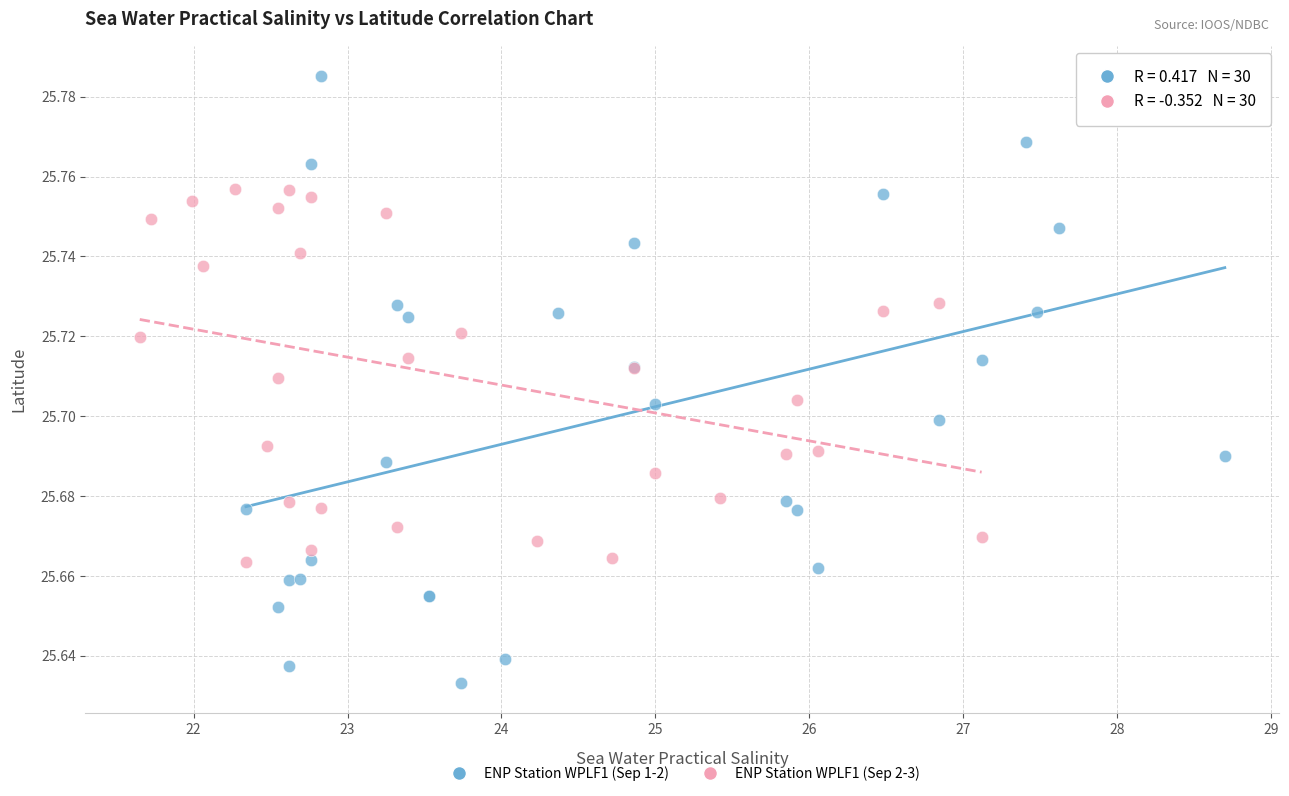

Which series contains the lowest Y value?

ENP Station WPLF1 (Sep 1-2)